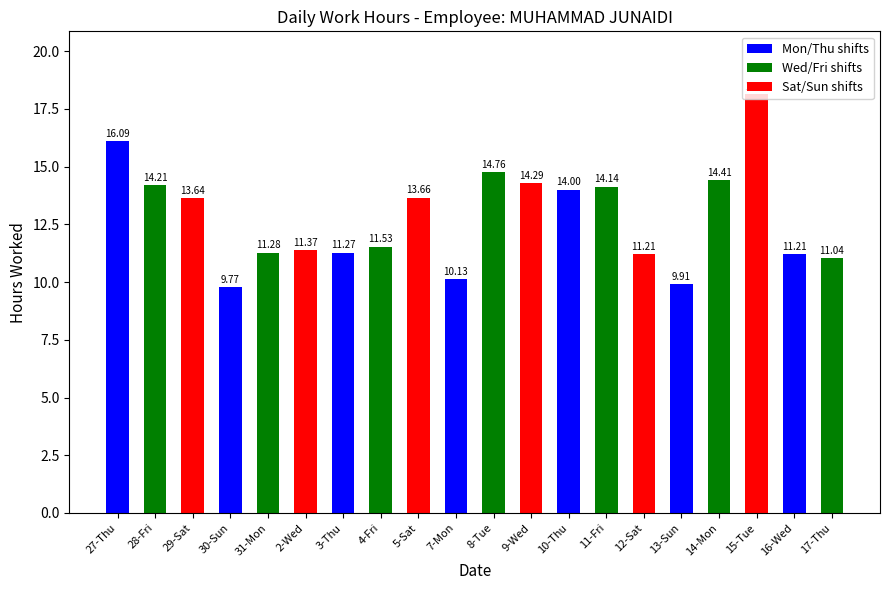

What is the value of the 5th bar from the left?

11.3